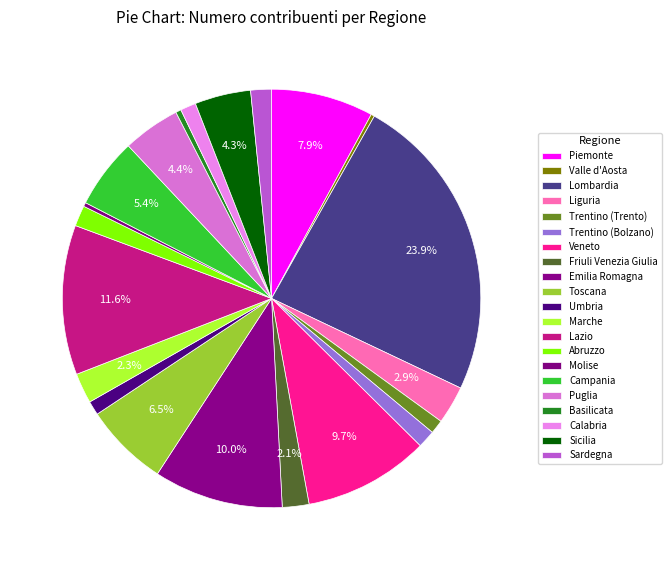

Count the number of slices in the pie.

21